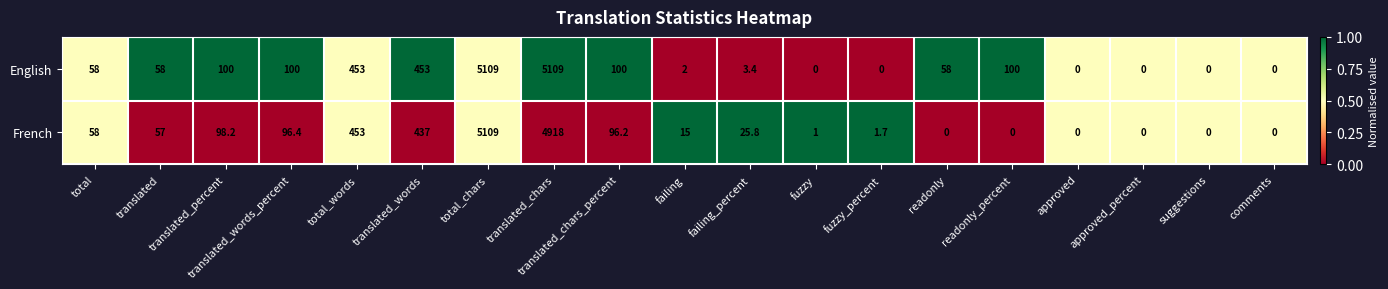

What is the average value of the English series?

616.0